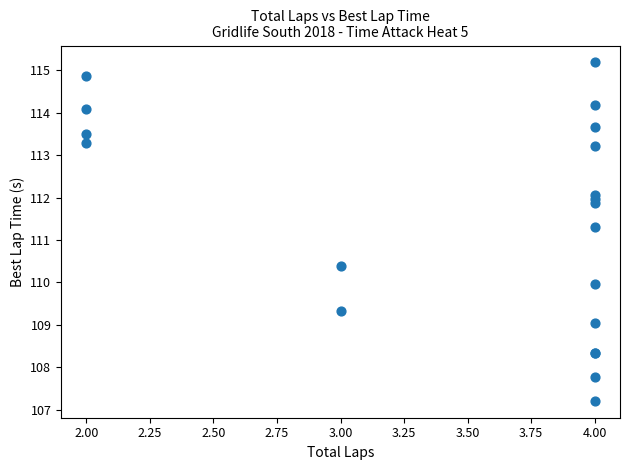

What Y value in the scatter plot is closest to 111?

111.3